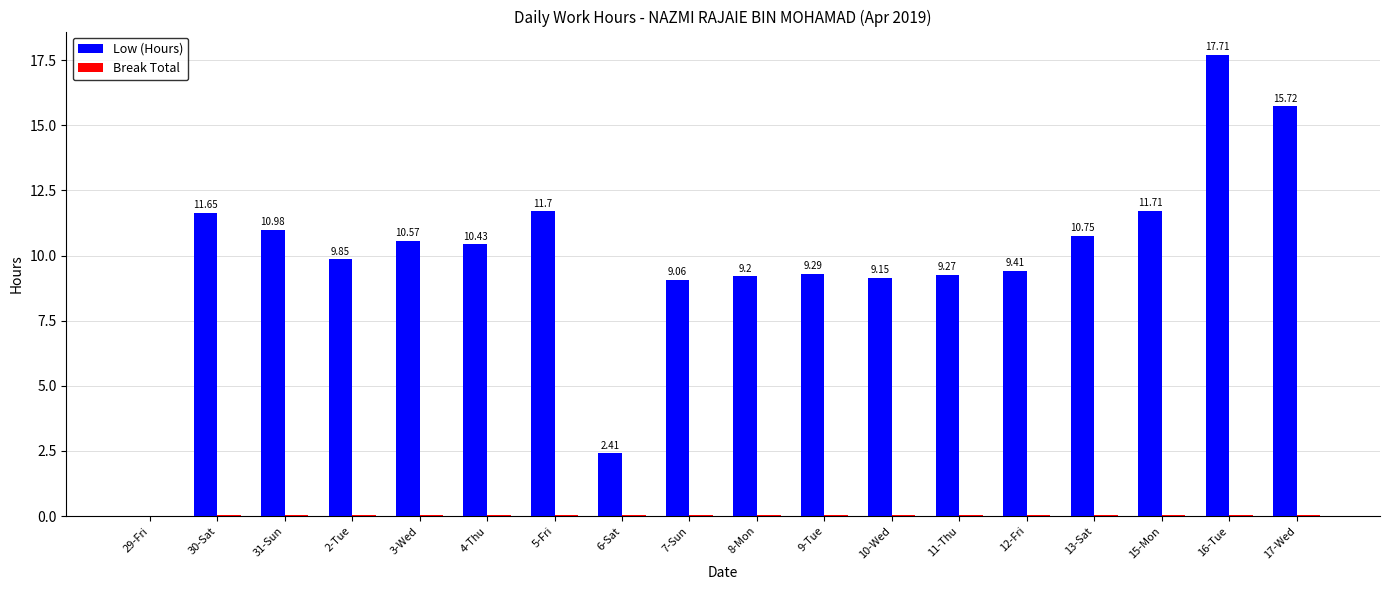

At which category is the sum across all series the highest?

16-Tue